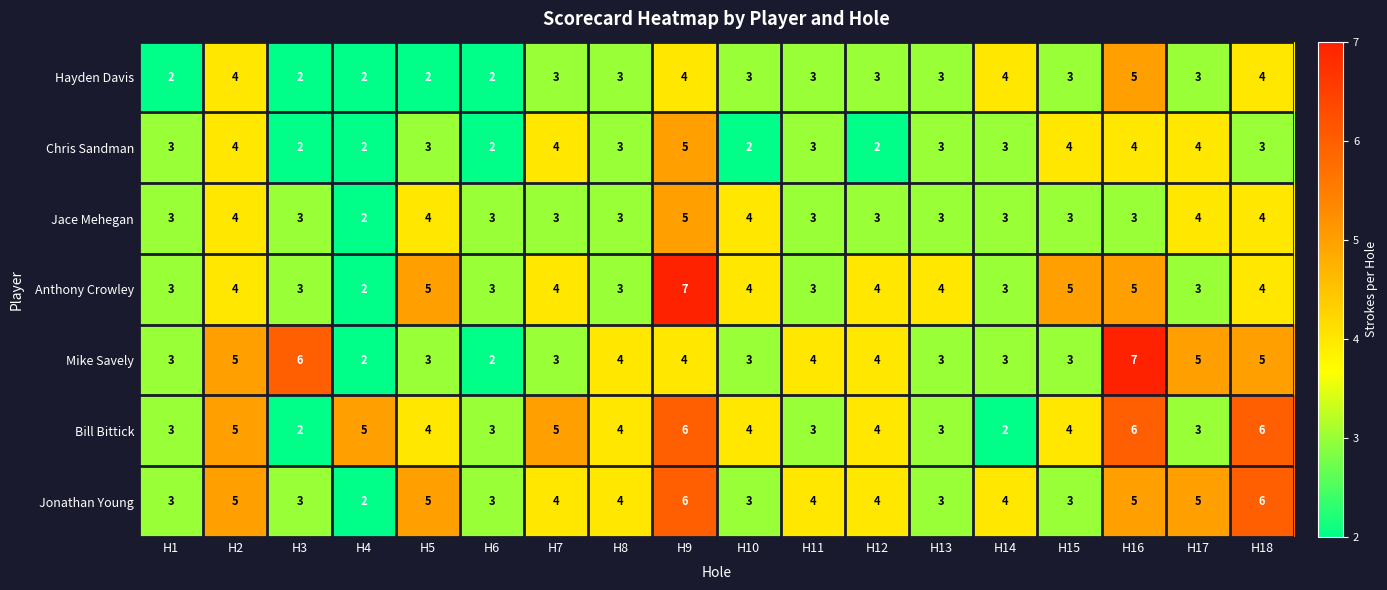

Read the Jace Mehegan value at H14.

3